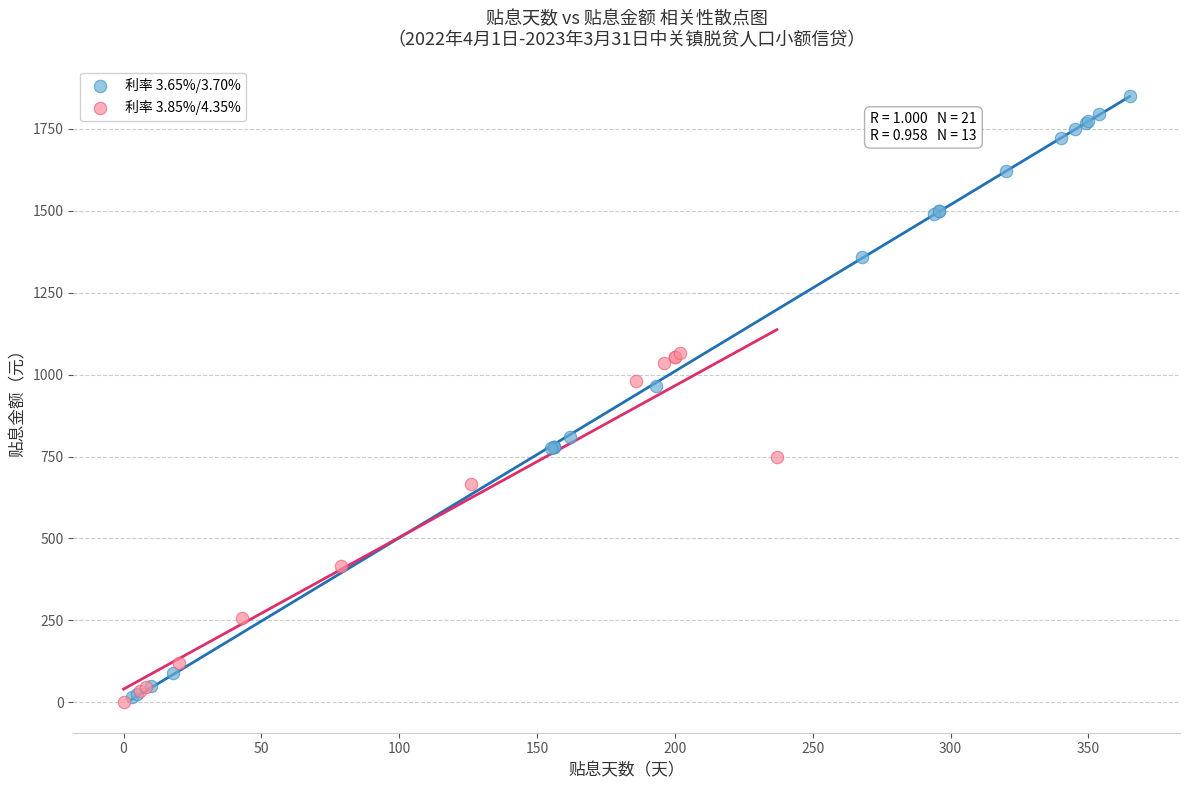

Which series has the largest Y range (max minus min)?

利率 3.65%/3.70%